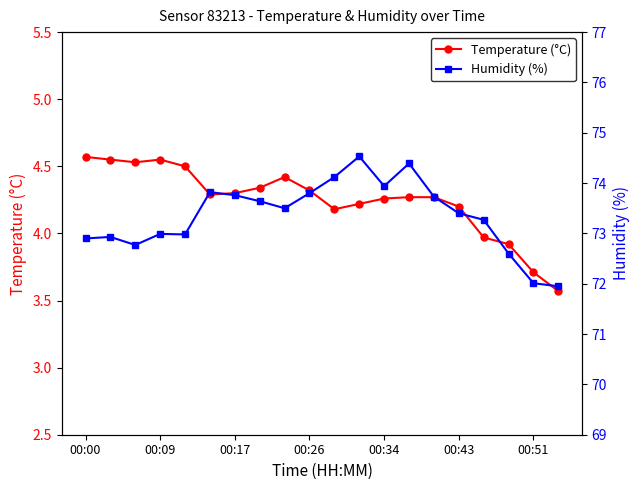

True or false: Temperature (°C) has more than 1 points higher than both neighbors.

True